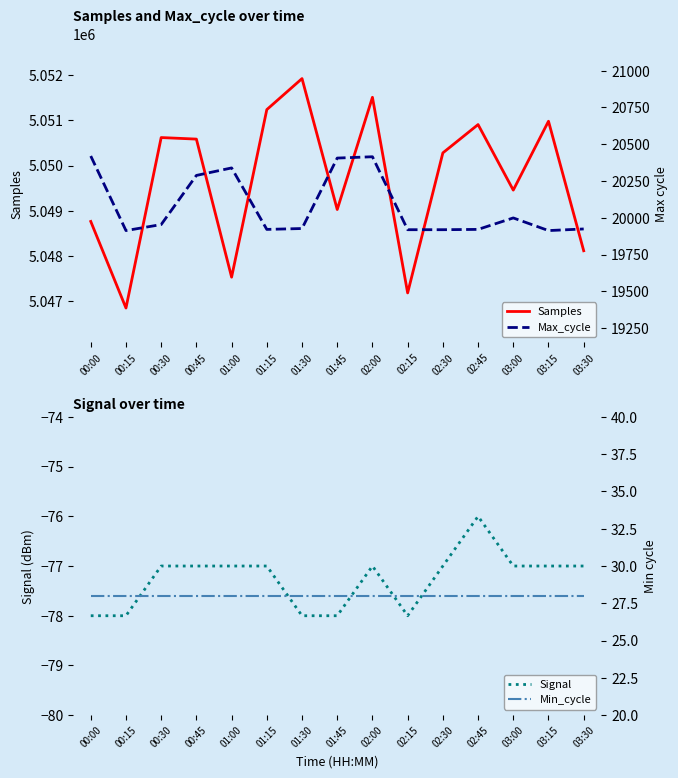

What is the label of the 13th point from the right?

00:30